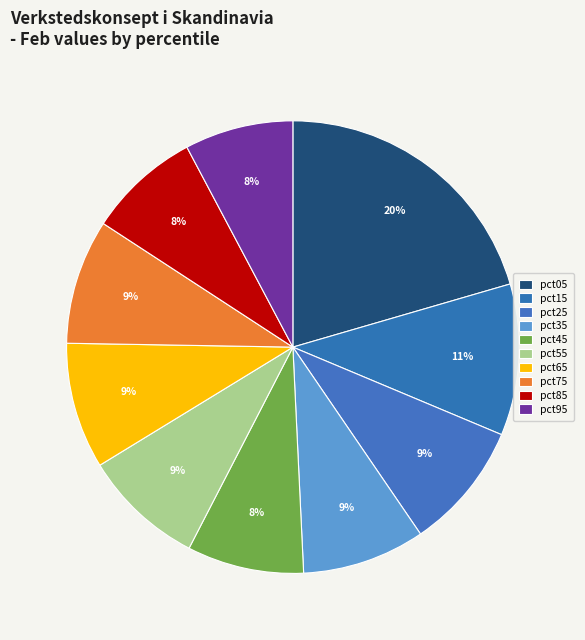

To the nearest percent, what is the average slice percentage?

10%